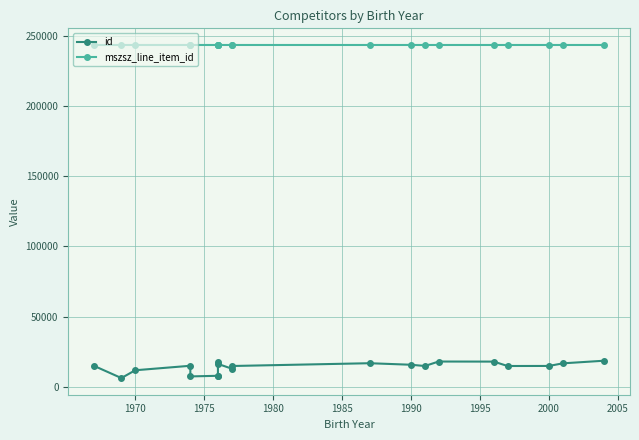

How many lines are shown in the chart?

2